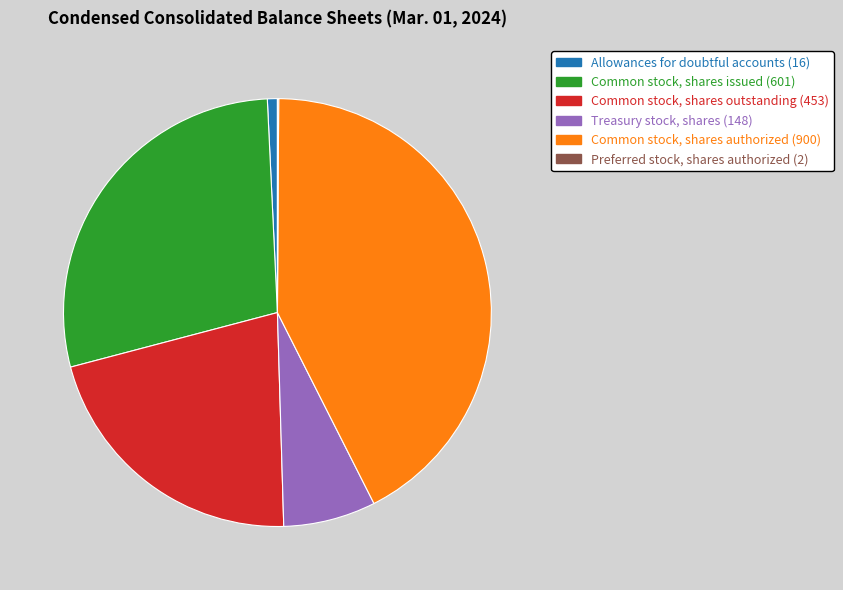

The Treasury stock, shares slice represents 7% of the pie. True or false?

True